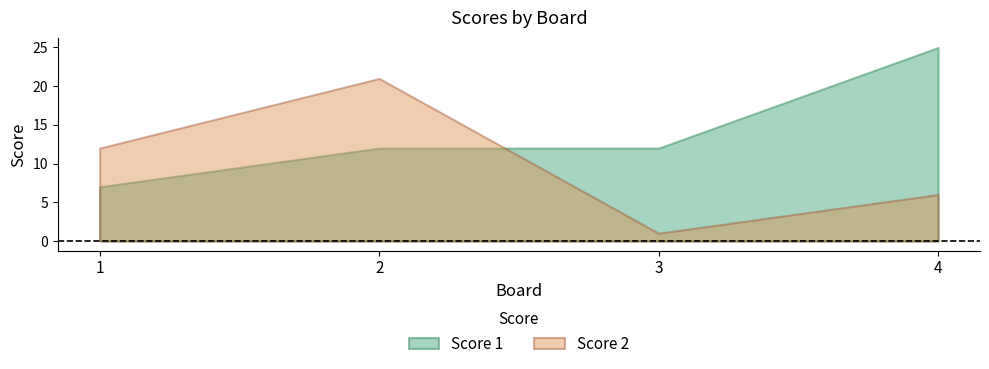

At which label does Score 2 first exceed 12?

2